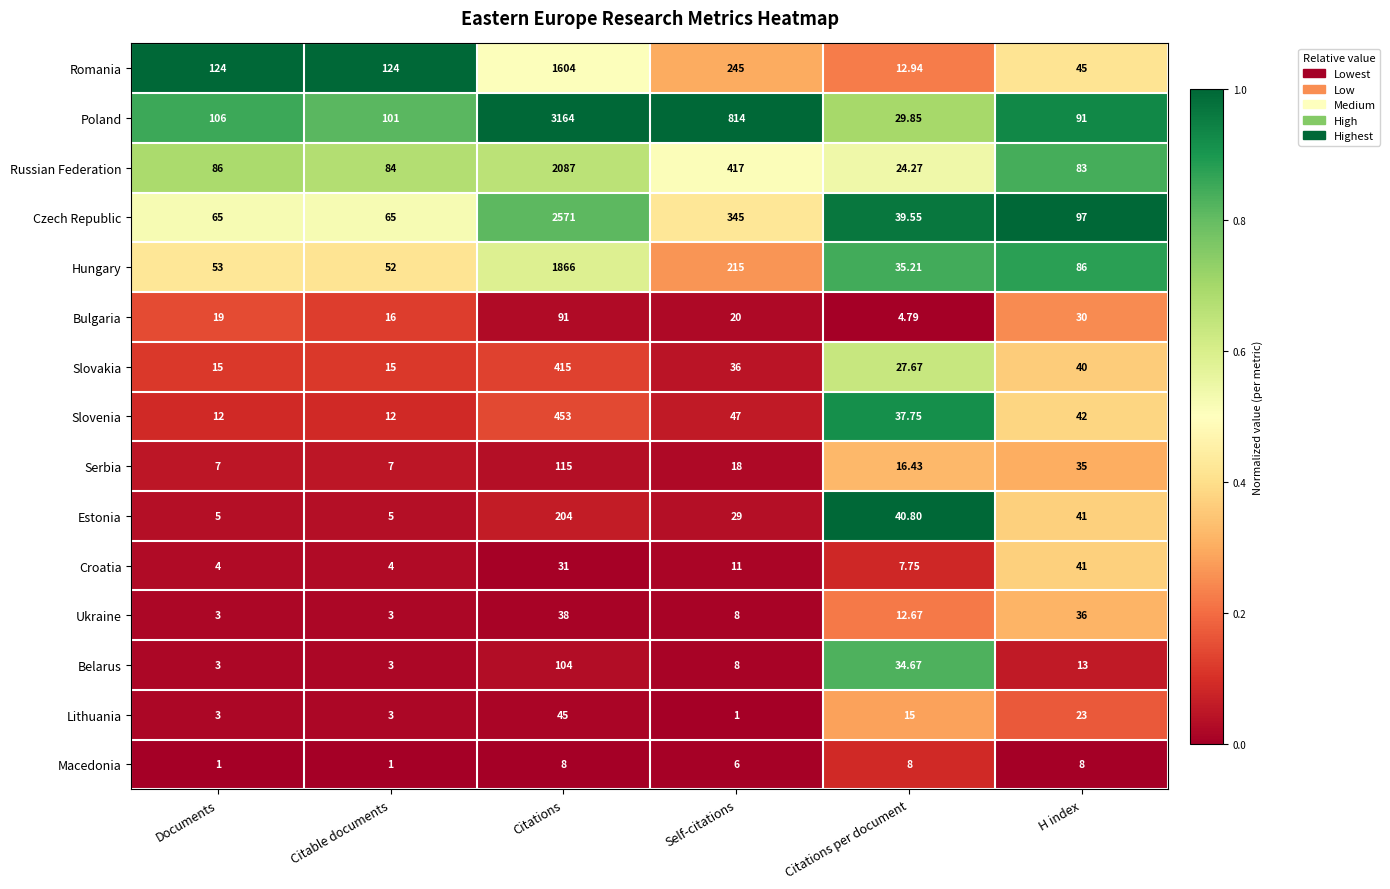

Which series has the widest spread of values?

Poland